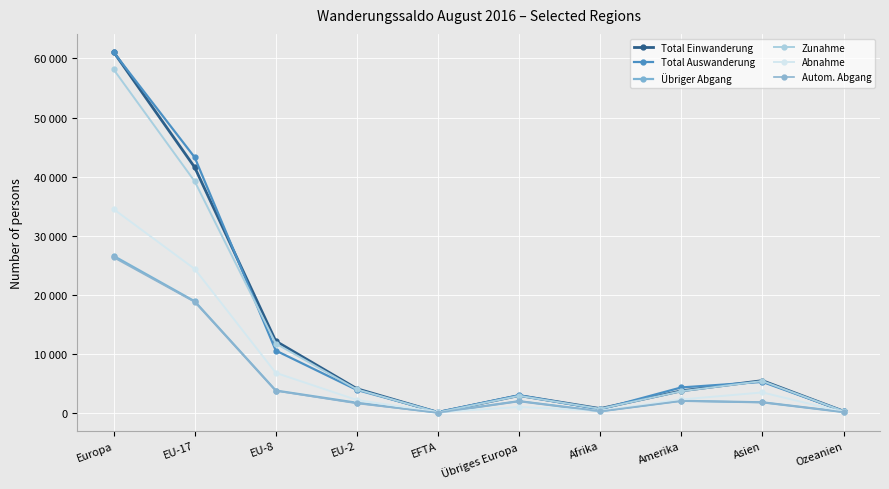

What is the difference between the highest and lowest values at Übriges Europa?

1978